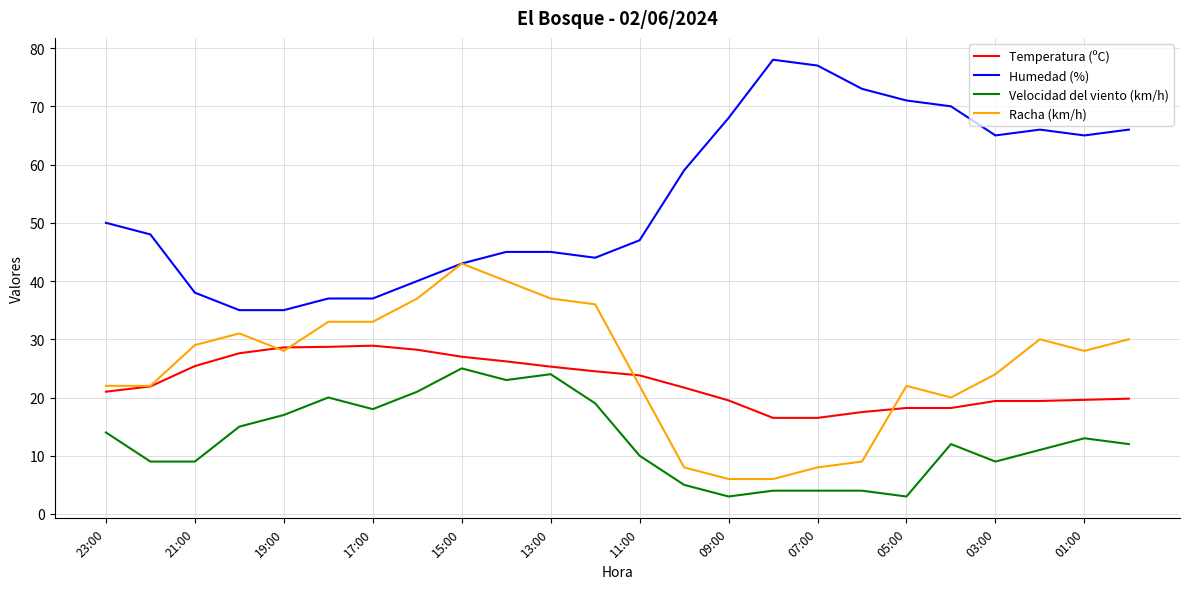

True or false: Racha (km/h) and Velocidad del viento (km/h) intersect in this chart.

False